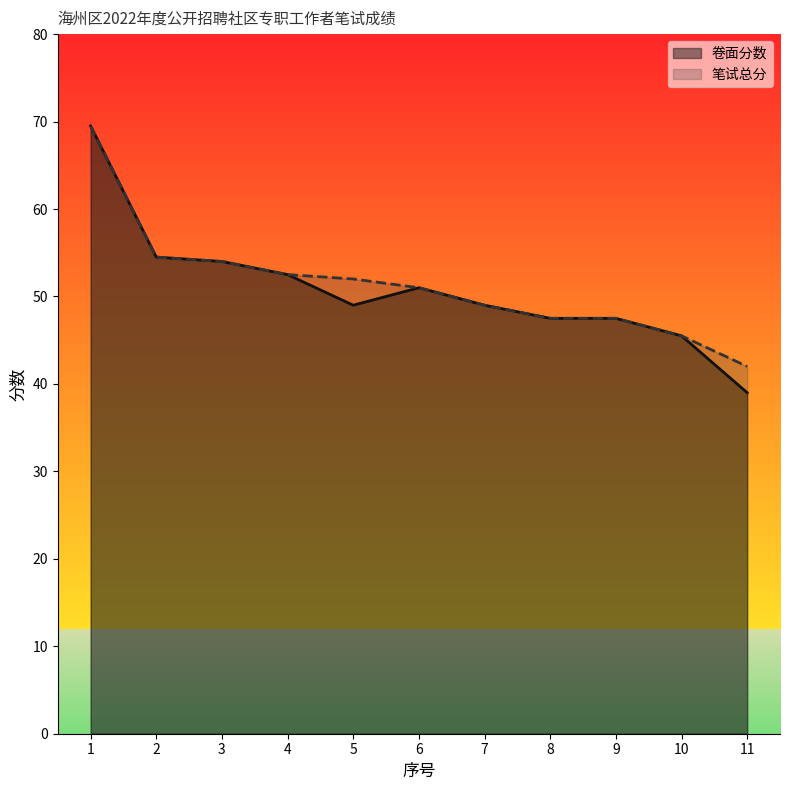

Rank the series at 6 from lowest to highest value.

卷面分数, 笔试总分